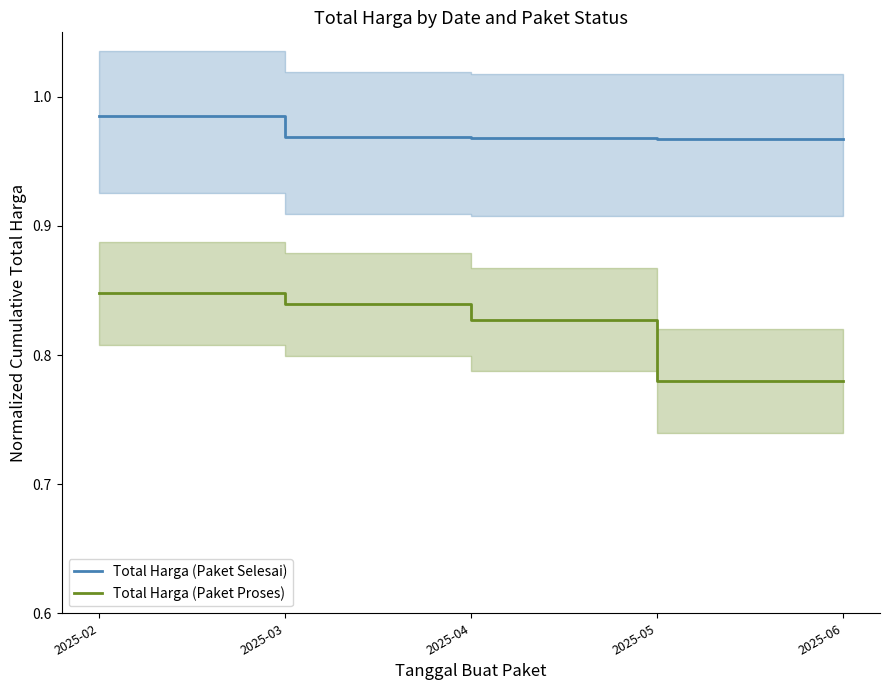

What are all the series names shown in the legend?

Total Harga (Paket Selesai), Total Harga (Paket Proses)